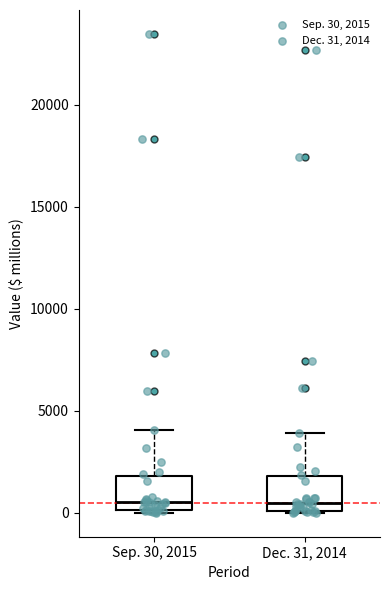

Reading left to right, read every box against the y-axis: the position of its median line, the range the box covers, and the ends of its whiskers. The values are not printed on the chart, so give them approximately, as read against the axis.

Sep. 30, 2015: median 500, box 0 to 2000, whiskers 0 to 4000
Dec. 31, 2014: median 500, box 0 to 2000, whiskers 0 to 4000